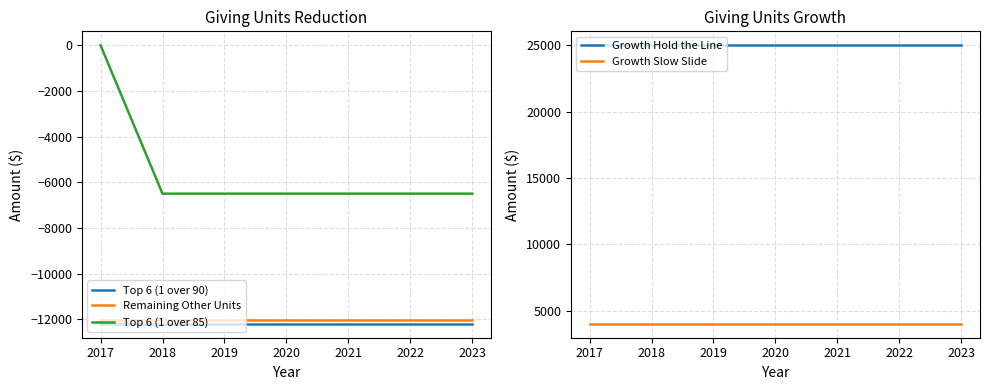

How many lines are shown in the chart?

5